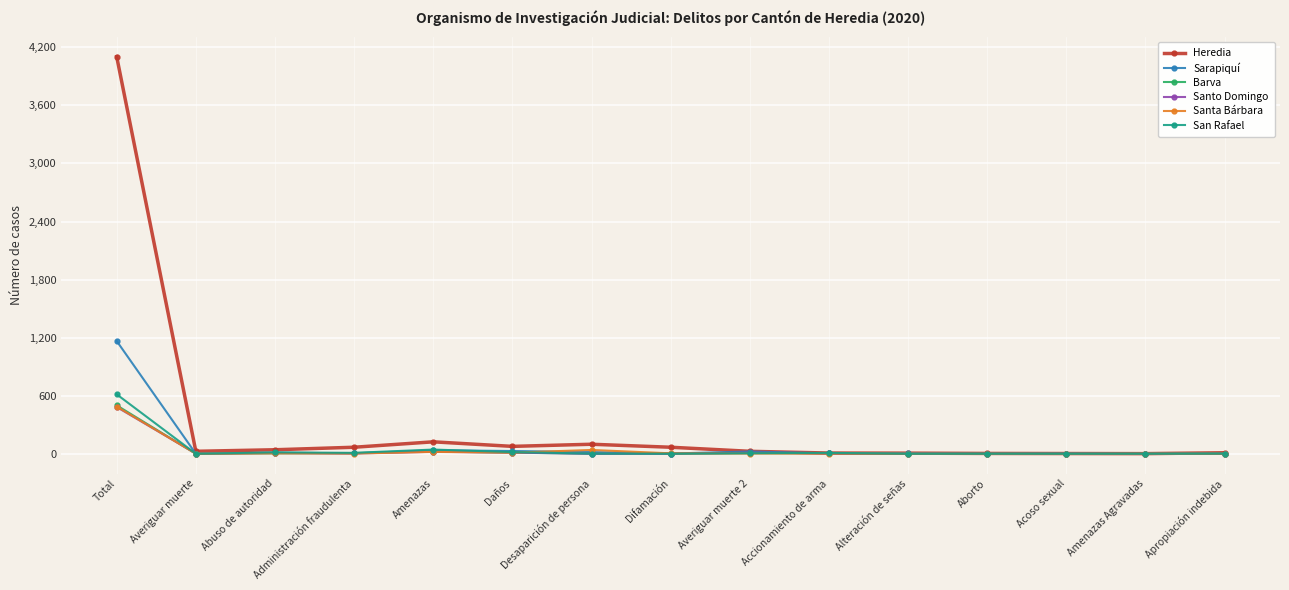

At which category does the chart reach its peak across all series?

Total